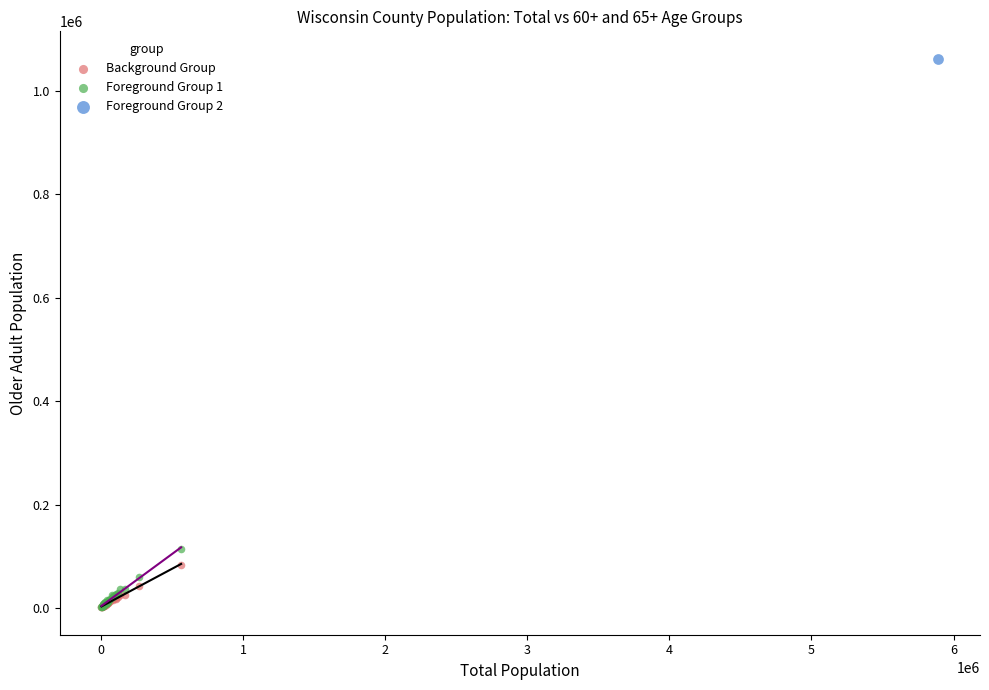

What are all the series names shown in the legend?

Background Group, Foreground Group 1, Foreground Group 2